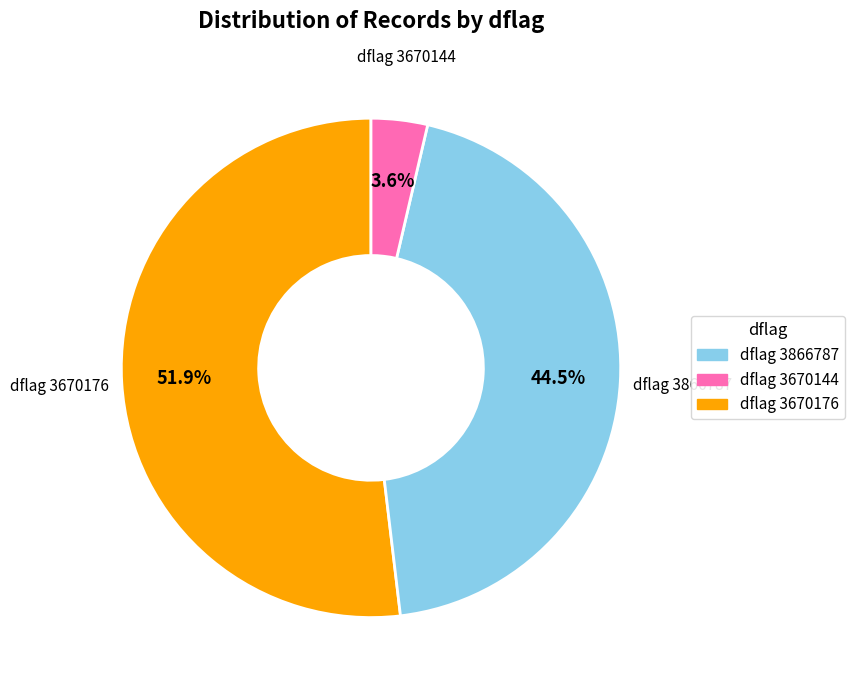

Is there any slice that represents more than half of the pie?

Yes